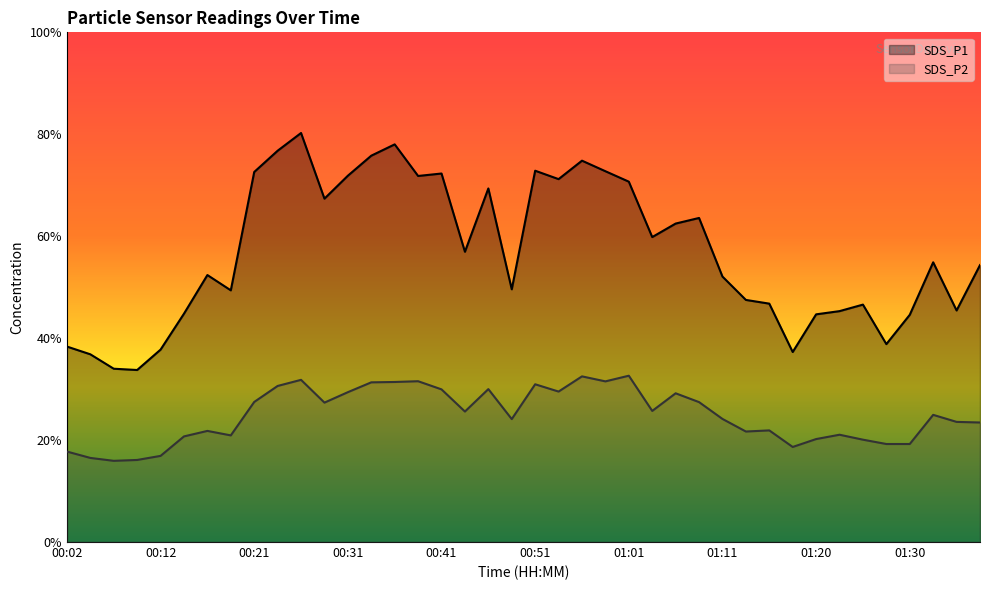

At which label is SDS_P2 closest to 24?

00:49